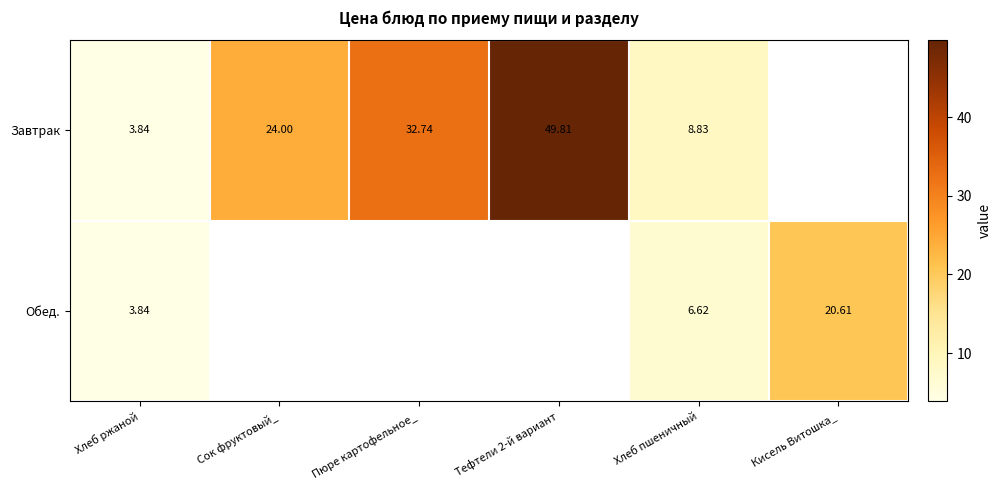

Is the value of Завтрак at Хлеб ржаной greater than the value of Обед. at Хлеб пшеничный?

No